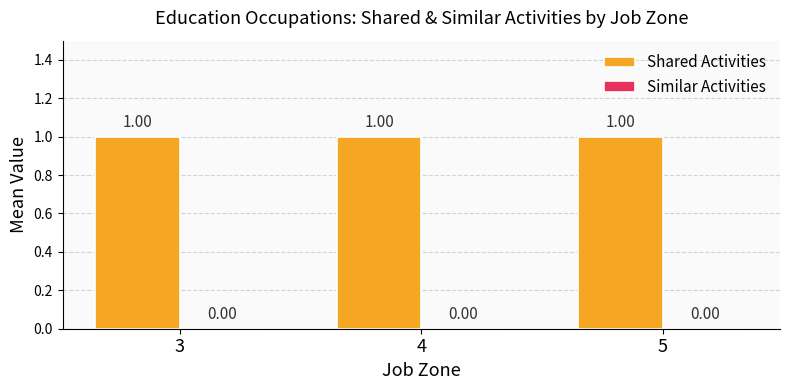

Which category has the lowest value across all series?

3